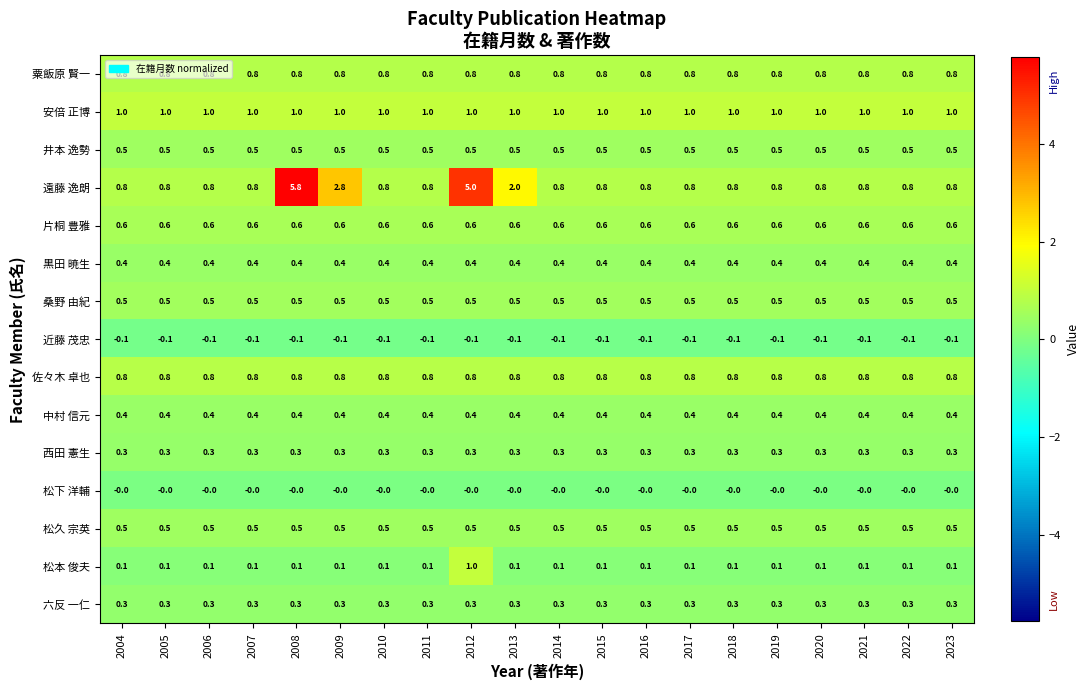

What is the total value across all series at 2016?

6.9